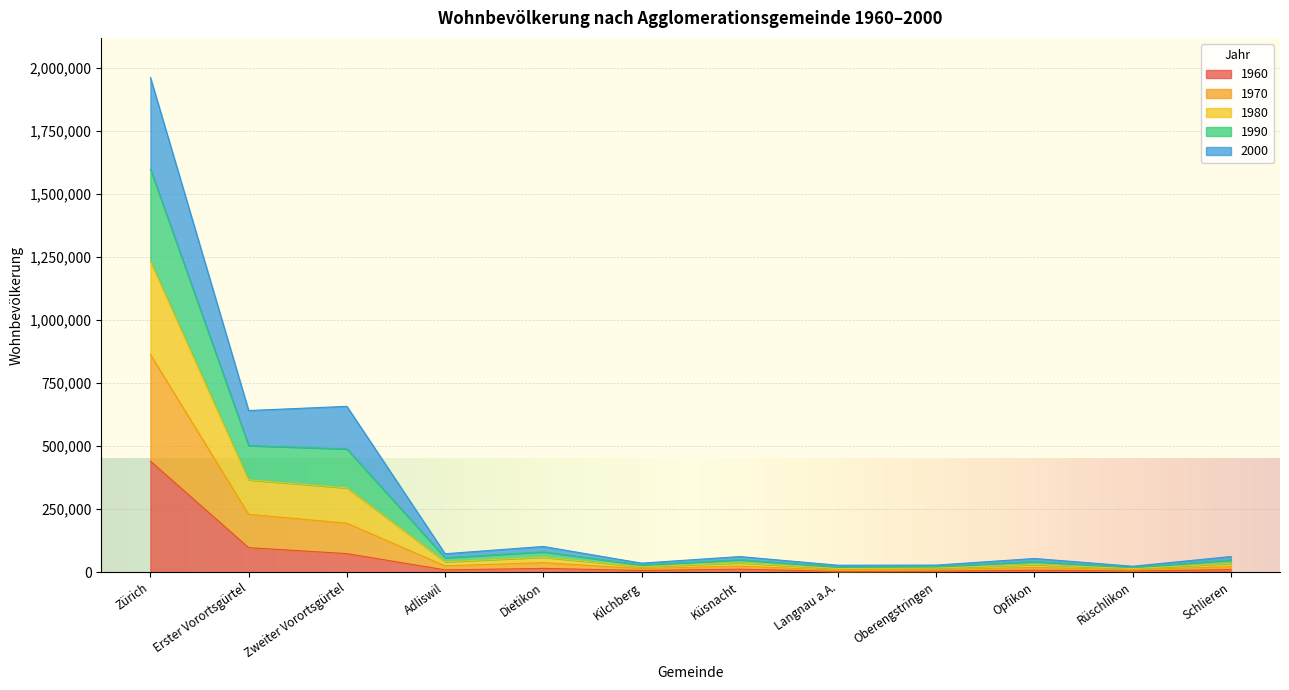

True or false: 1970 and 1980 intersect in this chart.

False